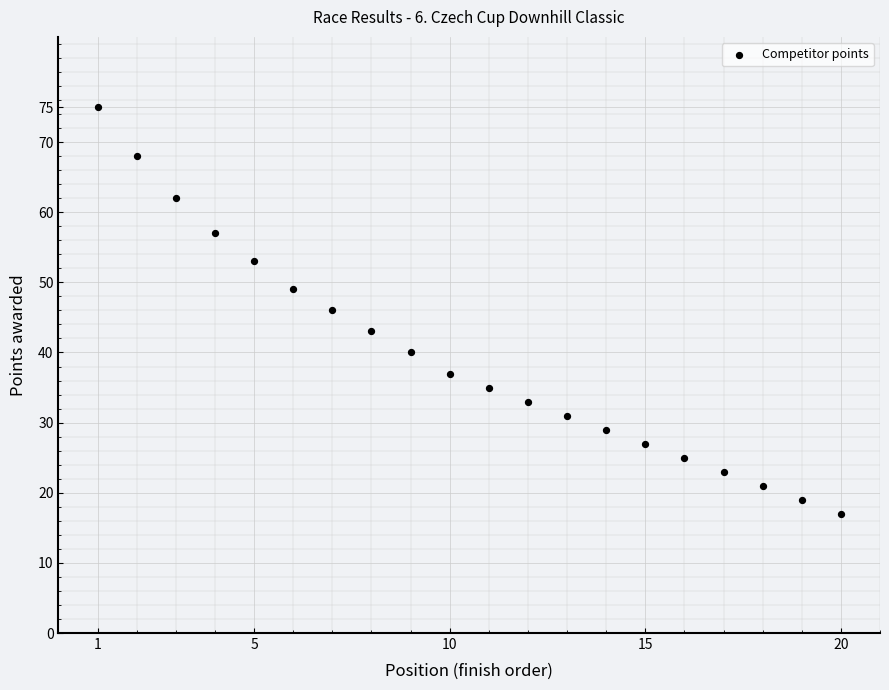

What is the range of X values (max minus min)?

19